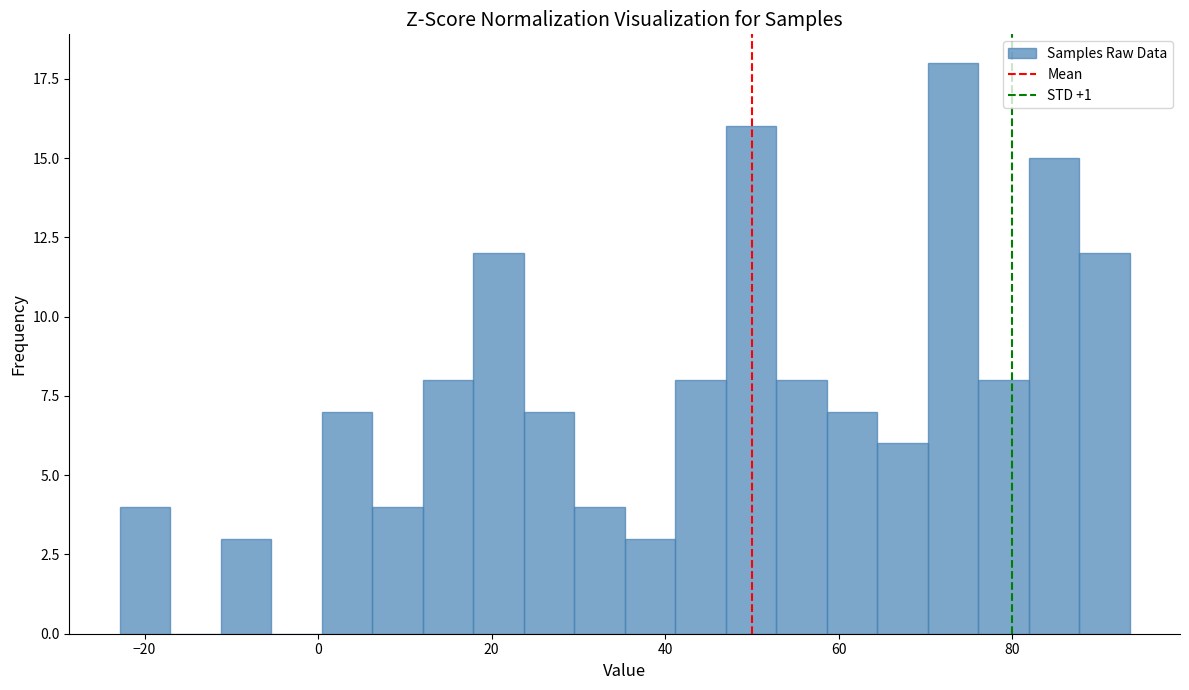

Read against the x-axis, roughly where is the centre of the tallest bar?

74